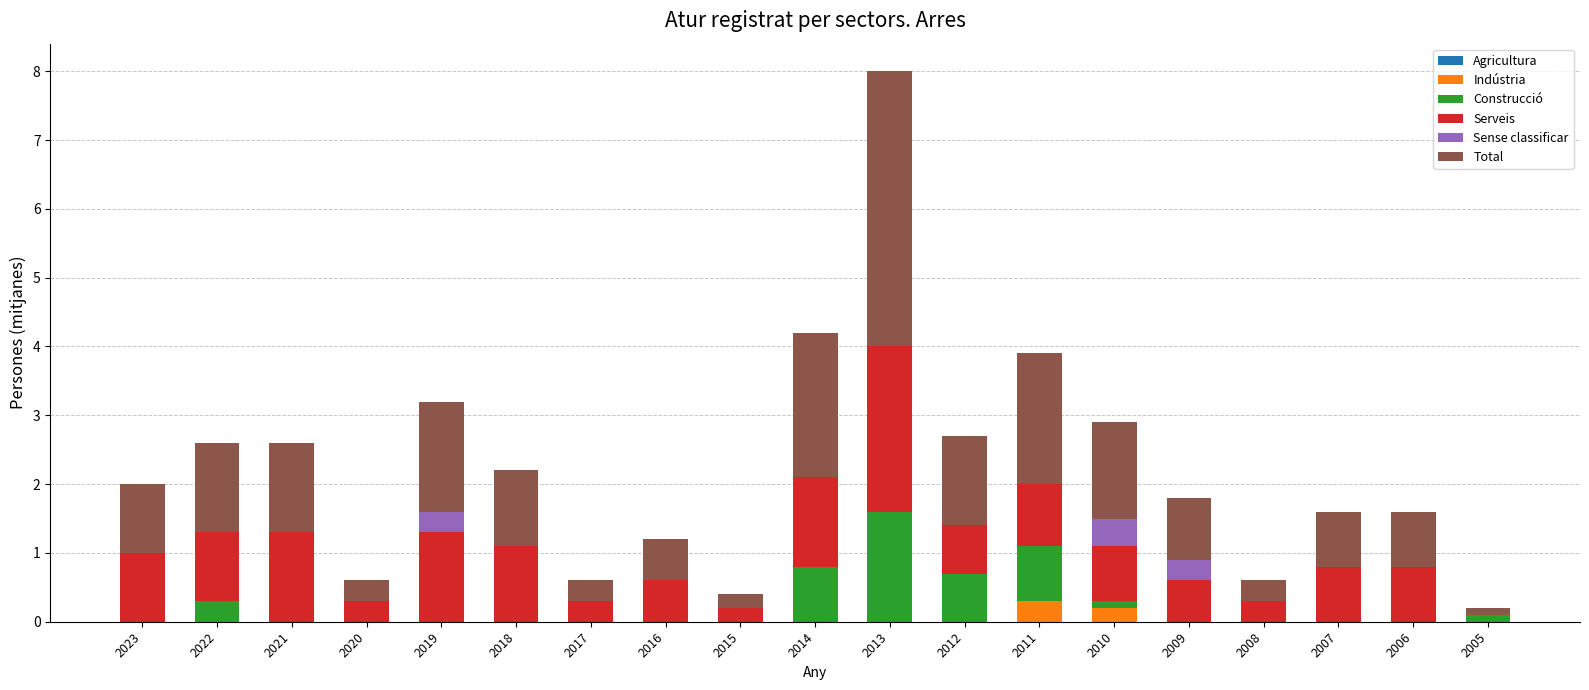

What is the total value across all series at 2007?

1.6